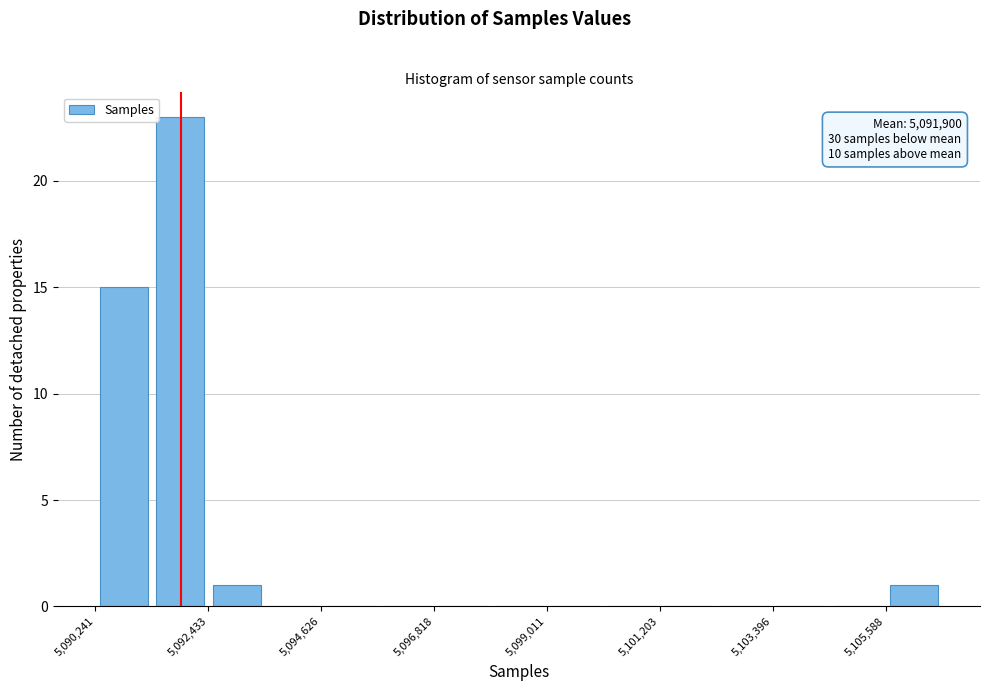

Read against the x-axis, roughly where is the centre of the tallest bar?

5092000